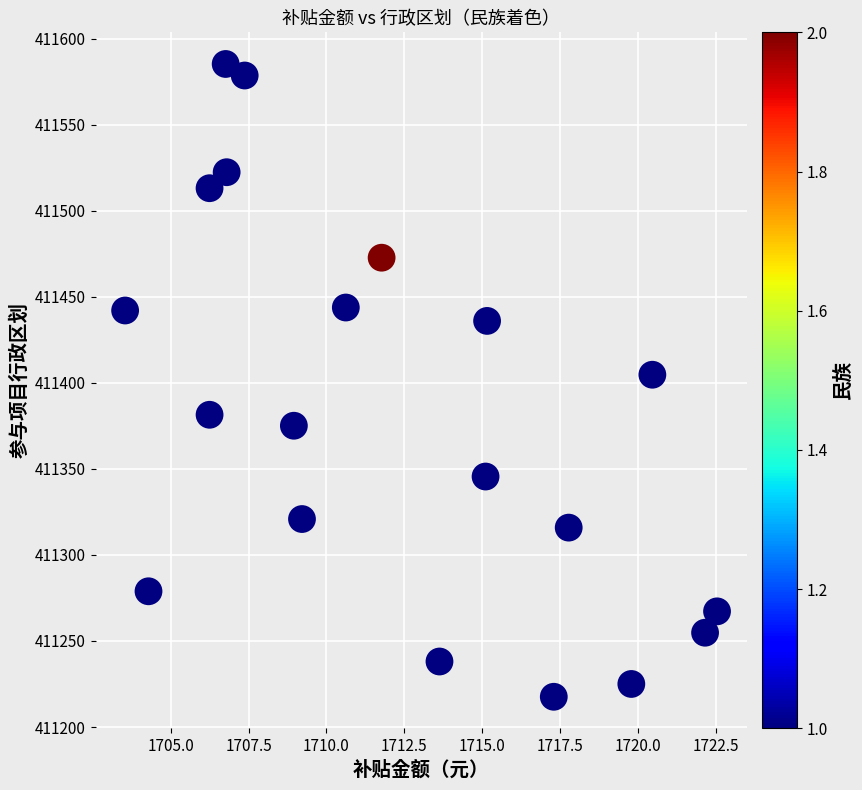

What is the range of Y values (max minus min)?

367.7